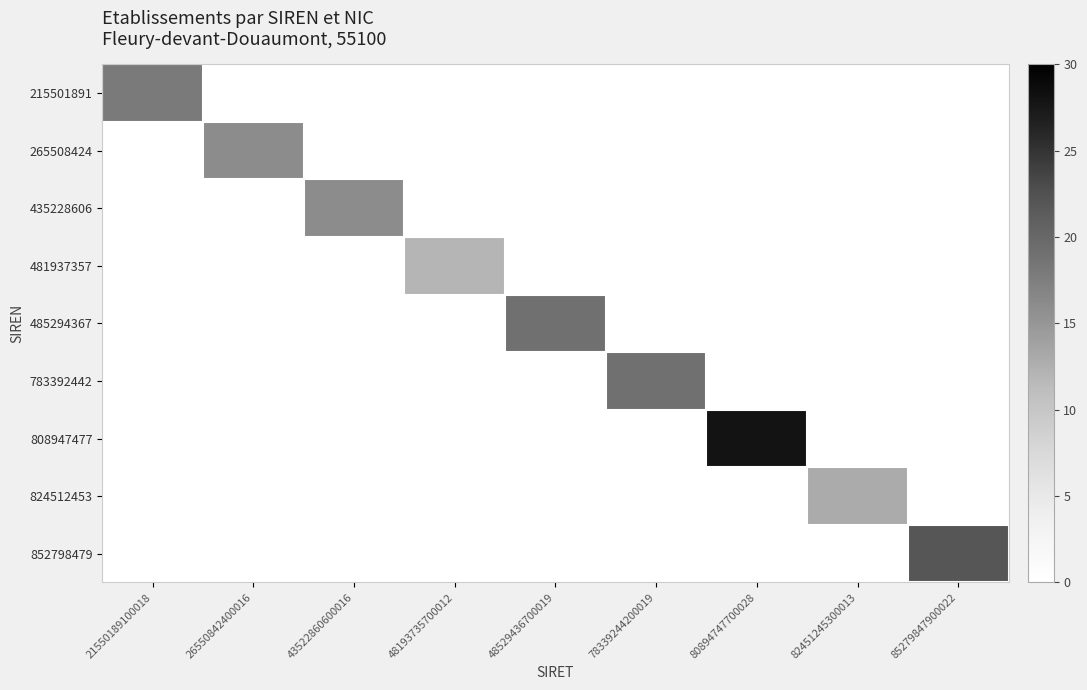

At how many categories does at least one series exceed 11?

9